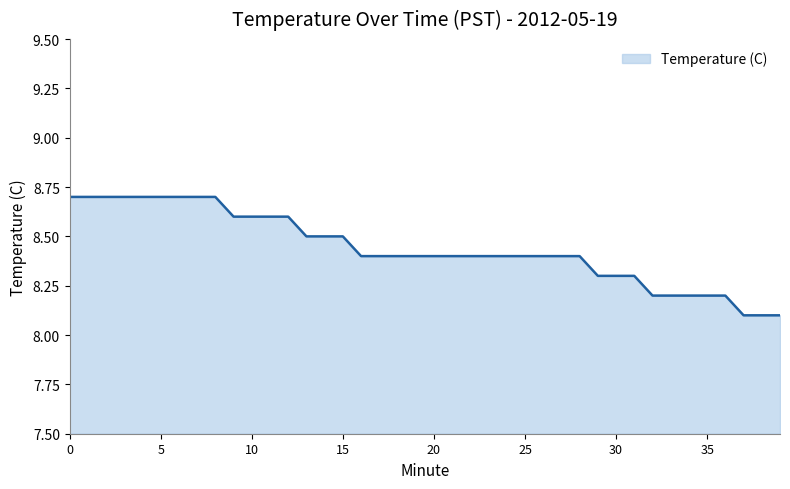

What is the smallest value displayed?

8.1